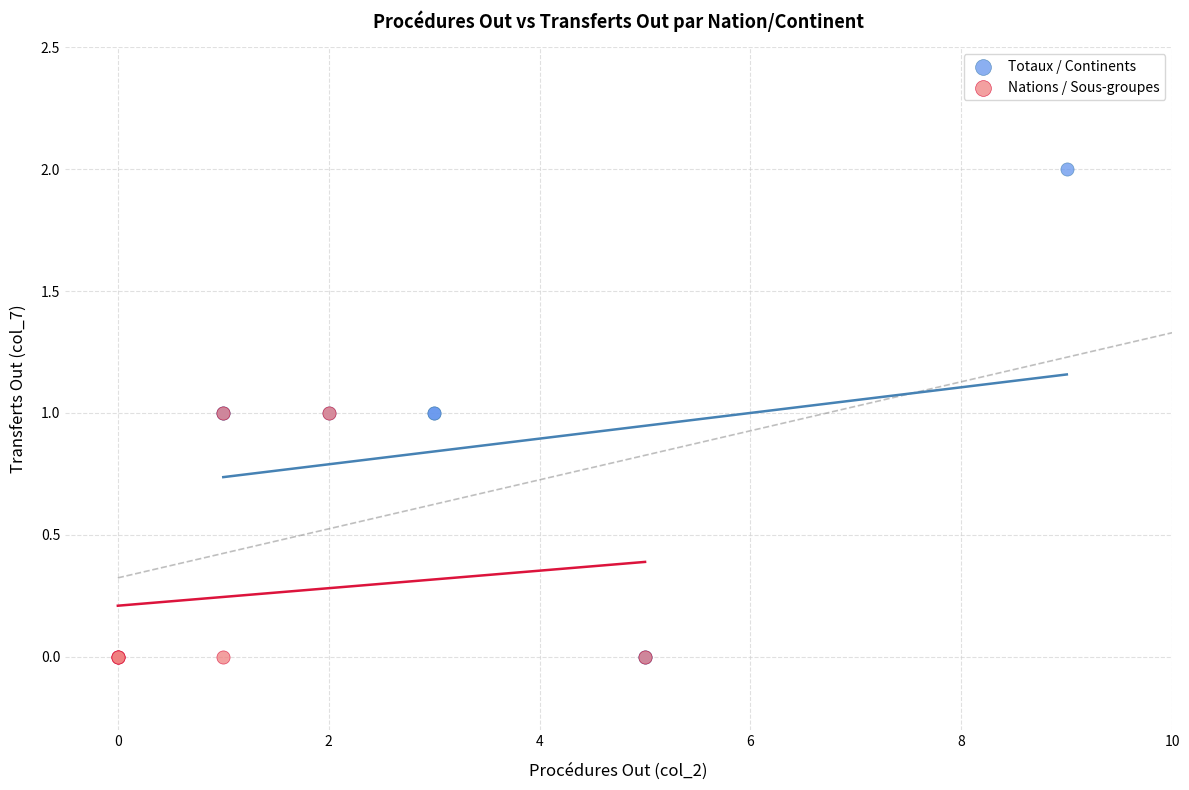

What are all the series names shown in the legend?

Totaux / Continents, Nations / Sous-groupes